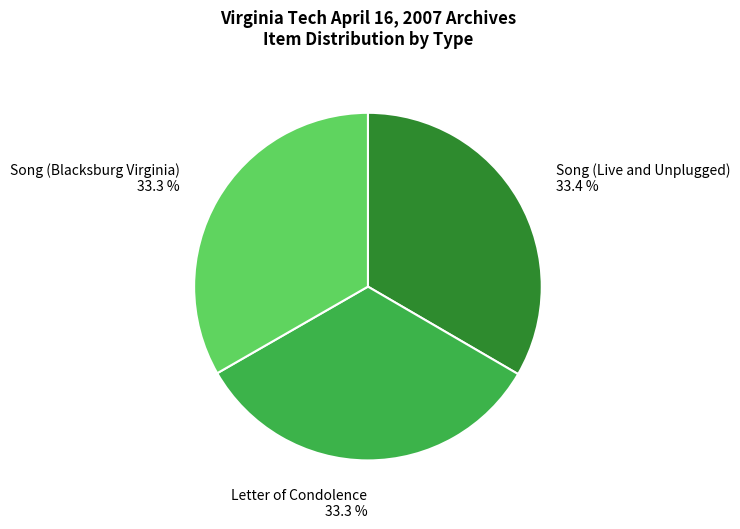

What percentage is the Song (Blacksburg Virginia) slice, to the nearest percent?

33%